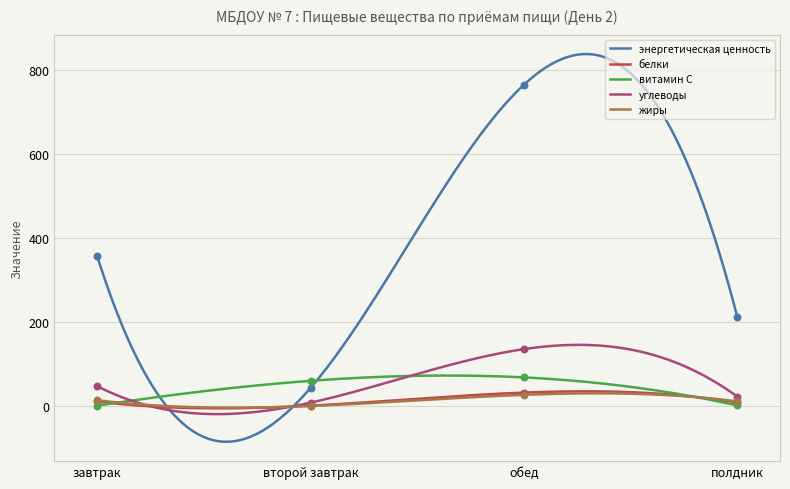

At how many categories does at least one series exceed 431?

1